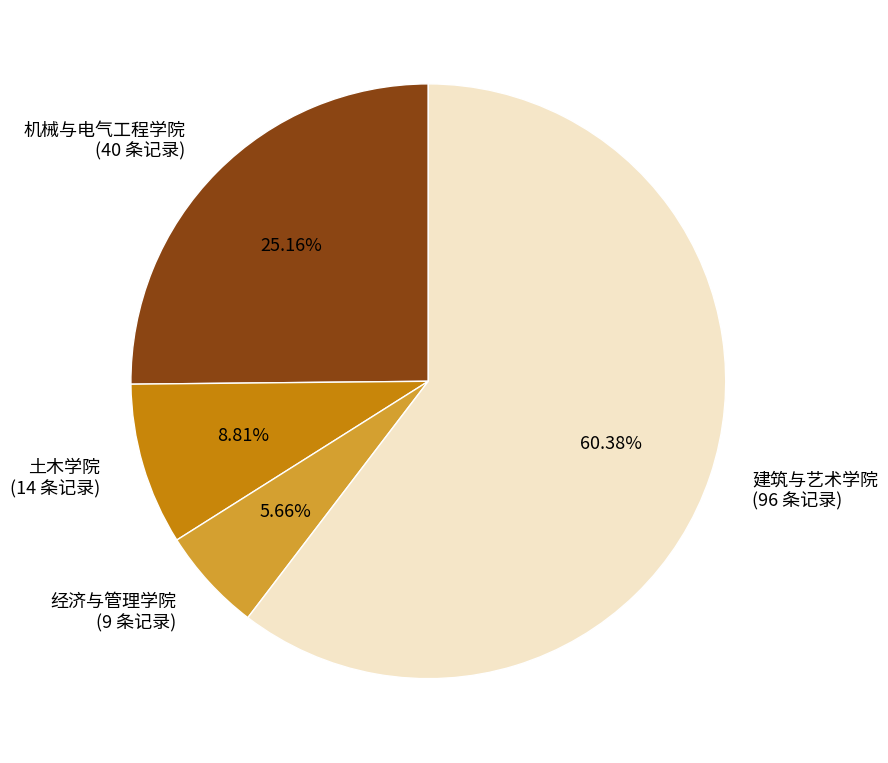

What is the largest slice in the pie chart?

建筑与艺术学院